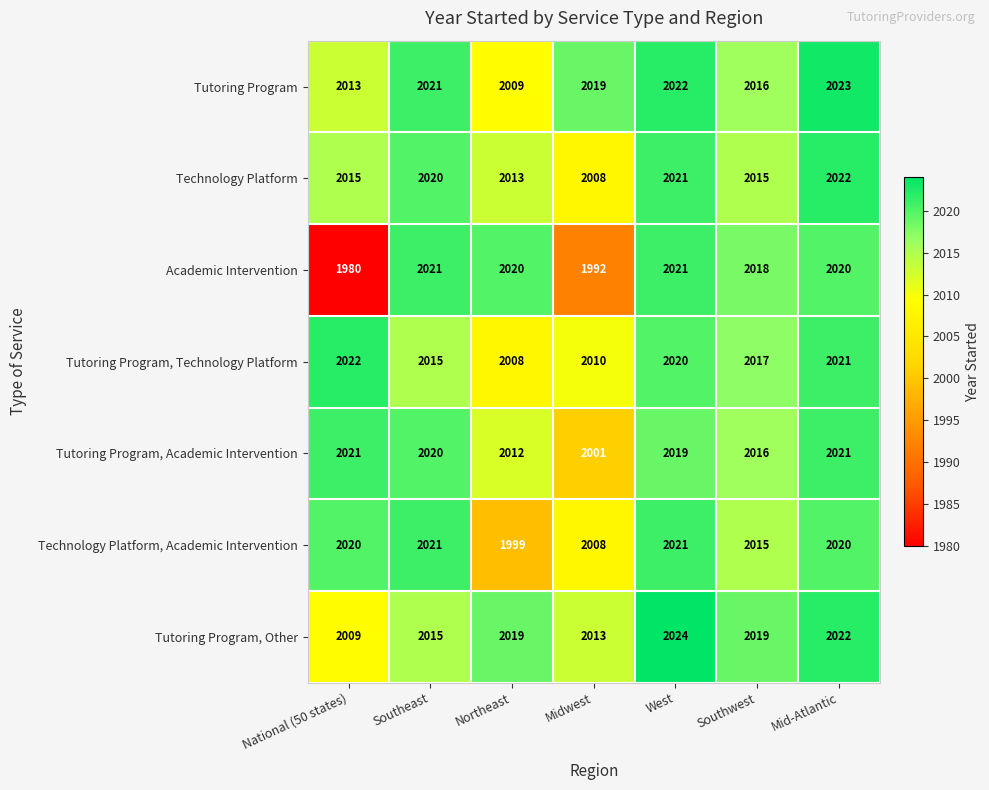

Which category has the highest value in the Tutoring Program, Other series?

West